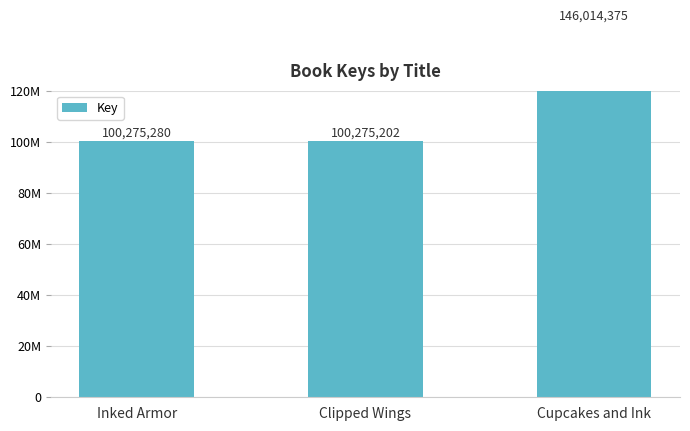

What is the label of the 3rd bar from the right?

Inked Armor